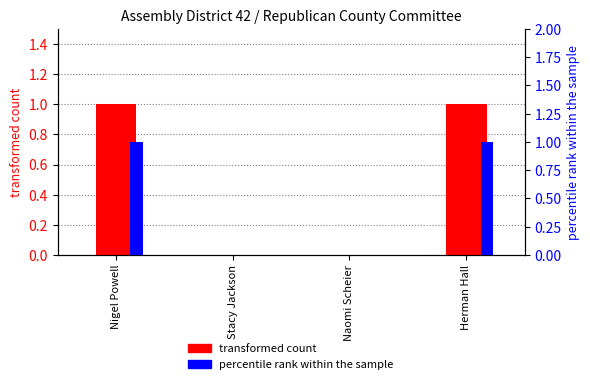

At which category is the sum across all series the highest?

Nigel Powell